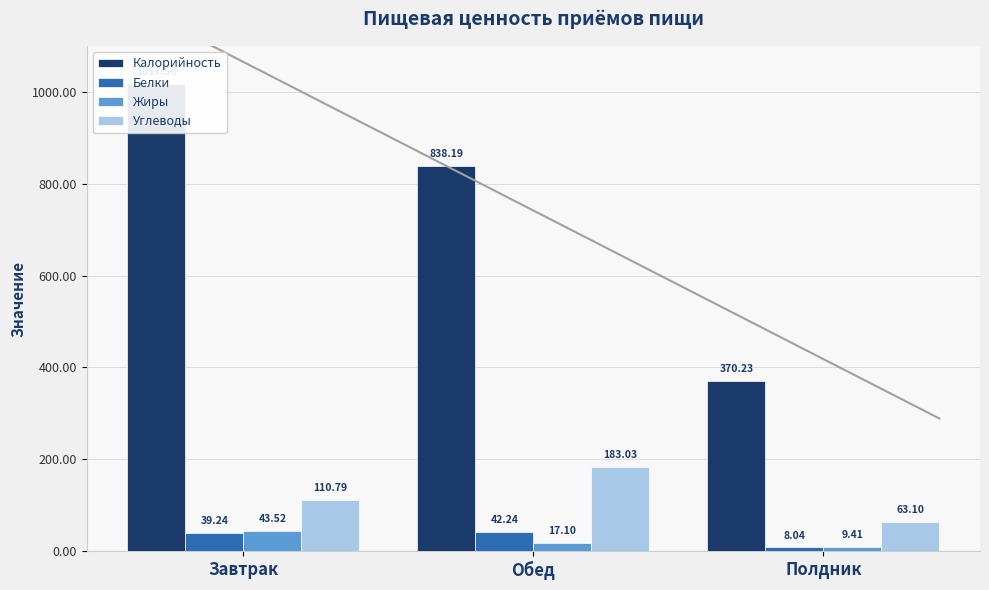

List the labels in order of Жиры value, smallest first.

Полдник, Обед, Завтрак